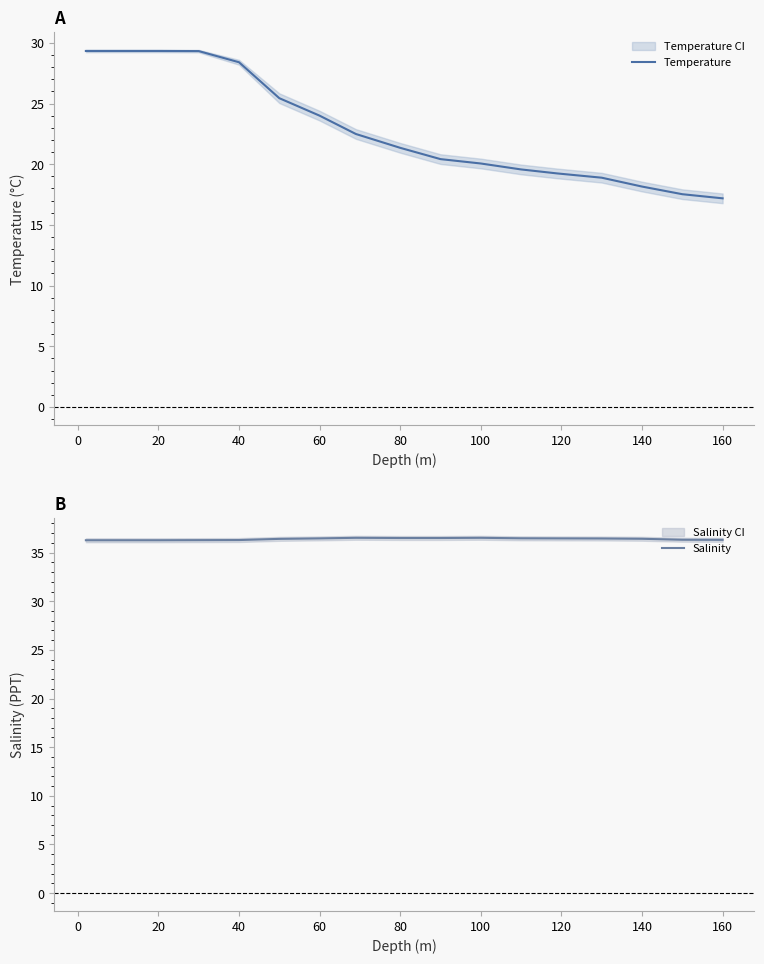

What is the difference between the maximum and minimum values in the Temperature series?

12.1